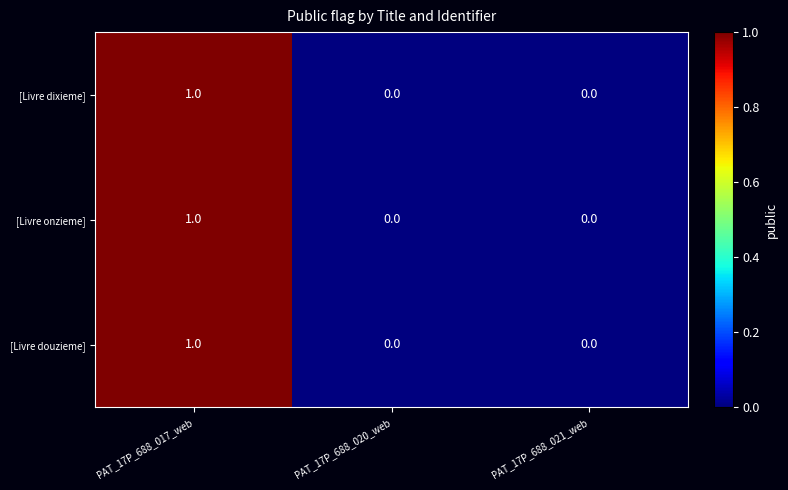

Is it true that [Livre onzieme] equals -1 at PAT_17P_688_020_web?

False